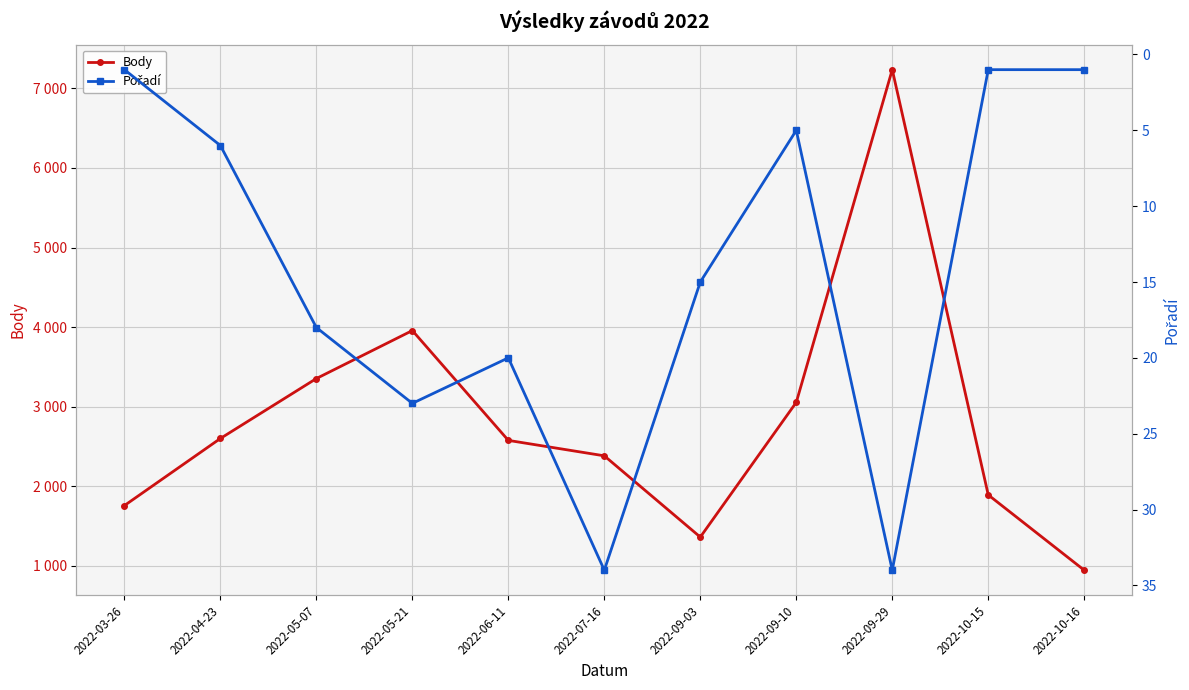

What is the label of the 2nd point from the left?

2022-04-23